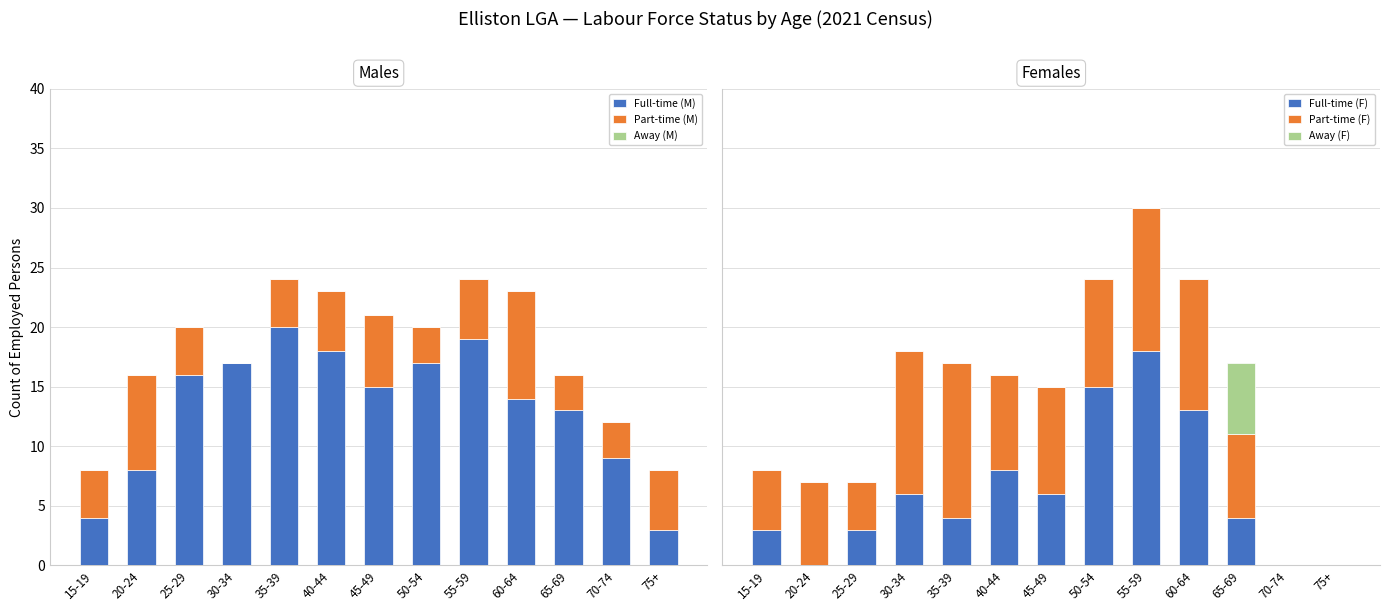

Which category has the highest value in the Full-time (M) series?

35-39